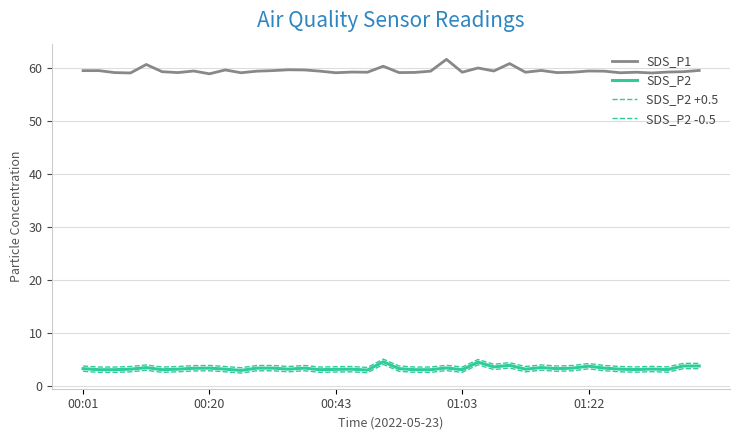

How many lines are shown in the chart?

4